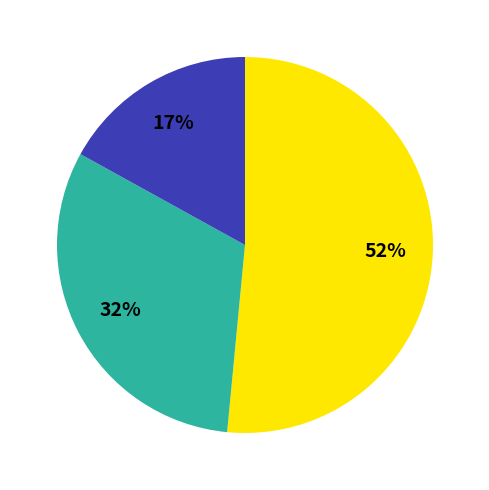

Is there a majority slice in this chart?

Yes